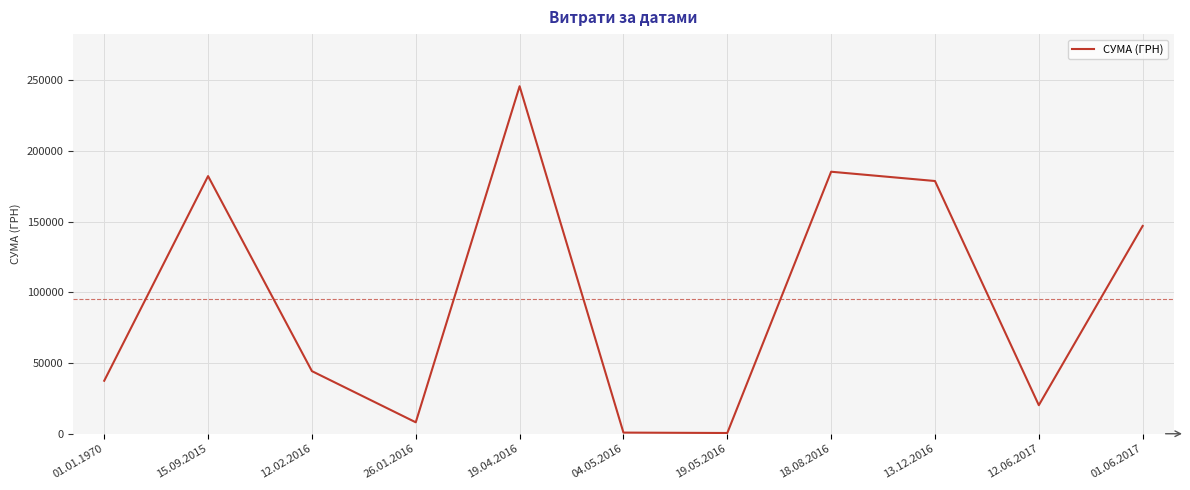

Where does the data first go above 44299?

15.09.2015